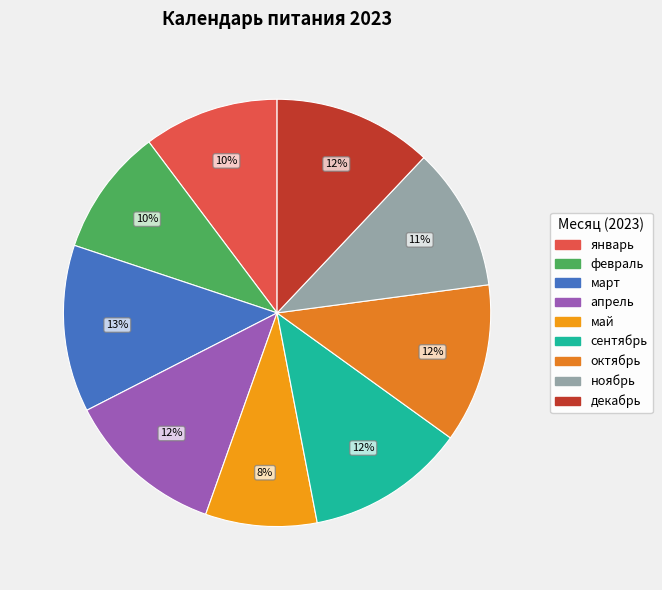

How many segments does this pie chart have?

9